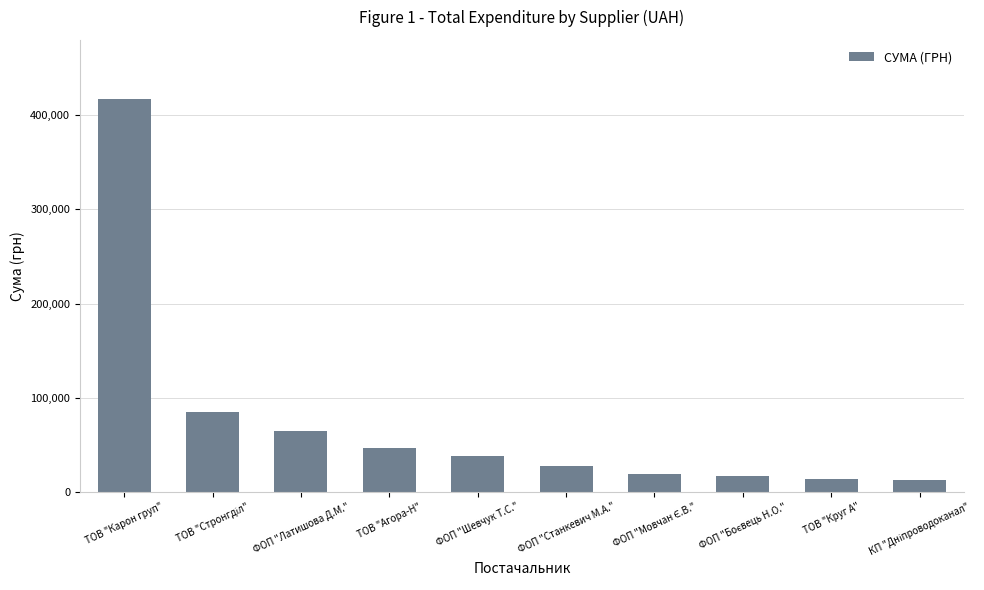

How many bars are there in total?

10